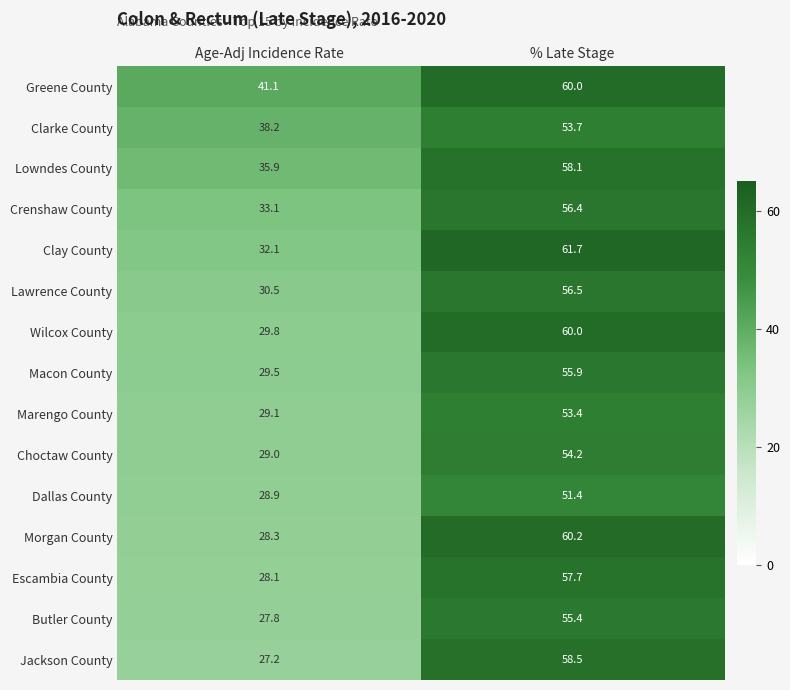

True or false: Escambia County has a value of 57.7 at % Late Stage.

True